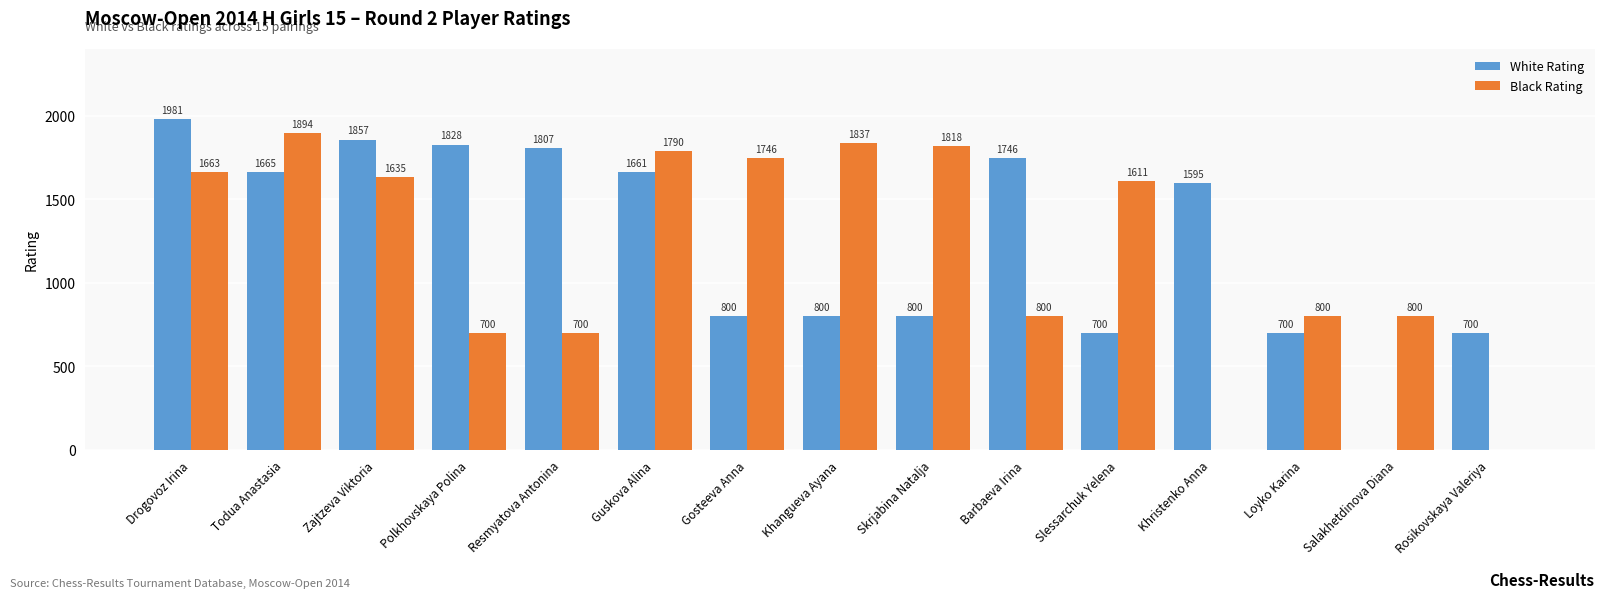

The Black Rating series shows 800 at Barbaeva Irina. True or false?

True